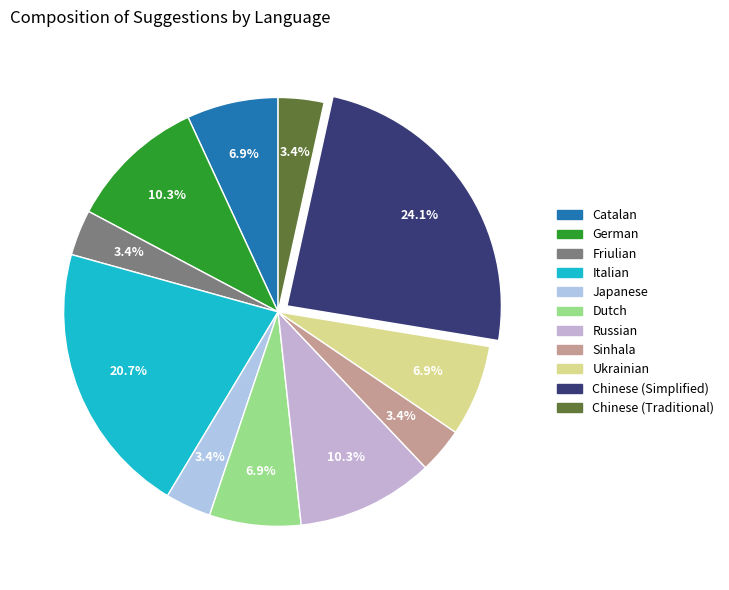

How many segments does this pie chart have?

11